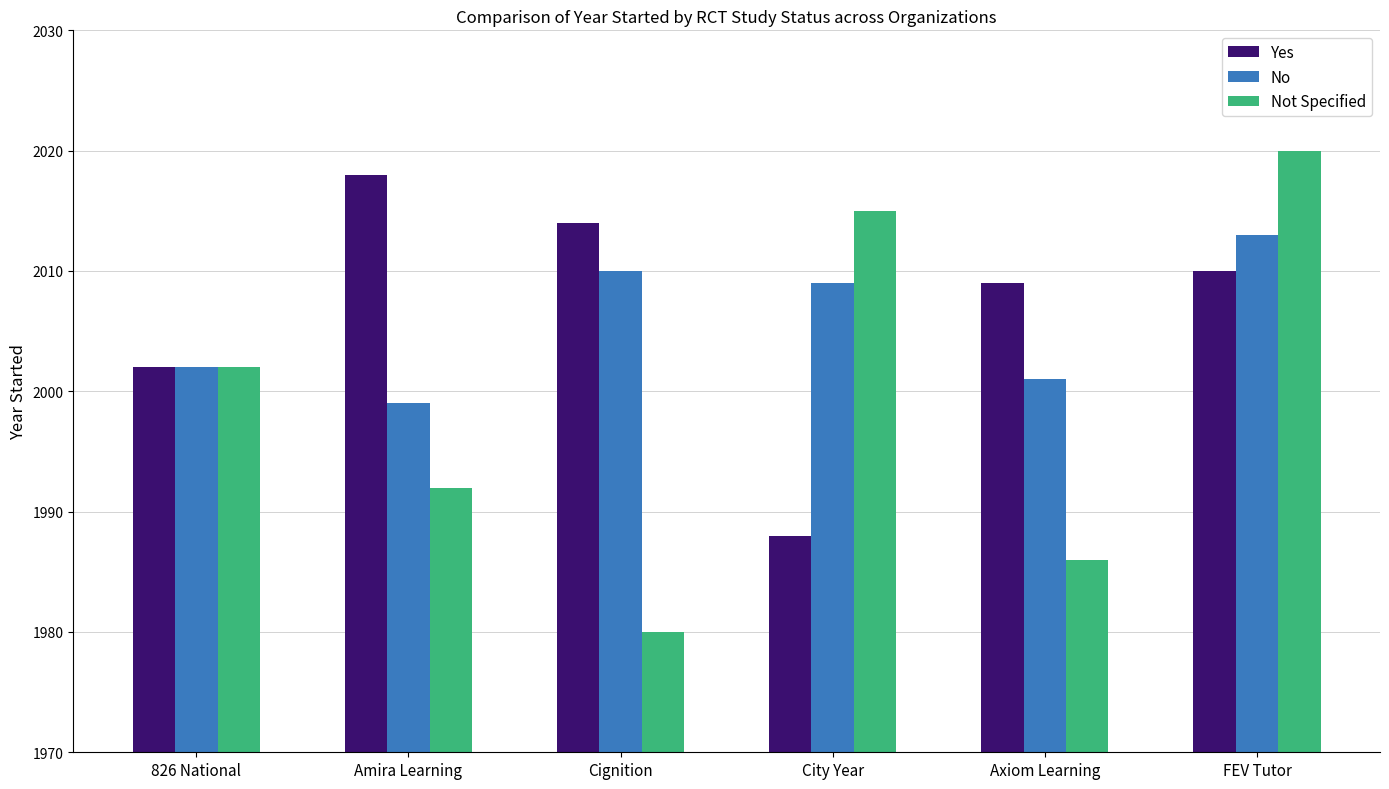

What is the value of the Yes bar at the 4th from the left?

1988